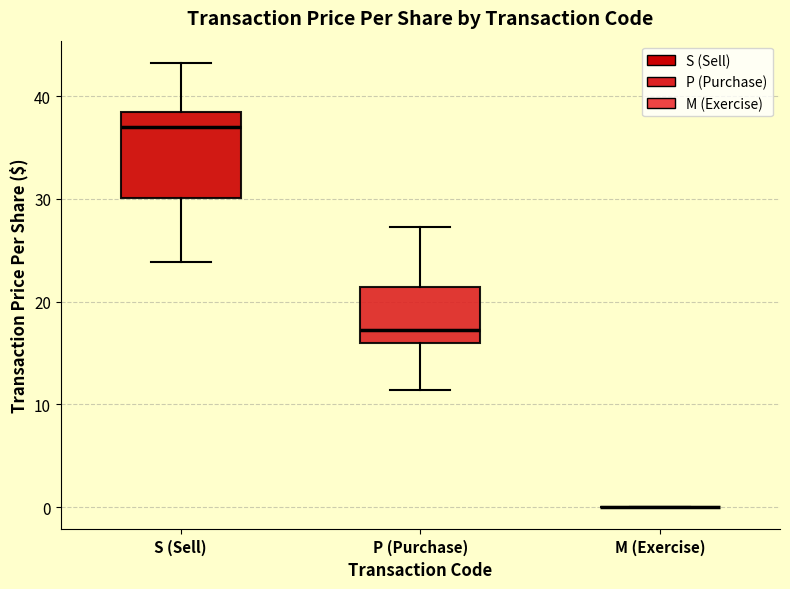

Reading left to right, transcribe this box plot: for each box, give where its median line is, the range the box spans, and where its two whiskers end, as read against the y-axis. The values are not printed on the chart, so give them approximately, as read against the axis.

S (Sell): median 37, box 30 to 38, whiskers 24 to 43
P (Purchase): median 17, box 16 to 21, whiskers 11 to 27
M (Exercise): box collapsed to a line at 0, whiskers 0 to 0